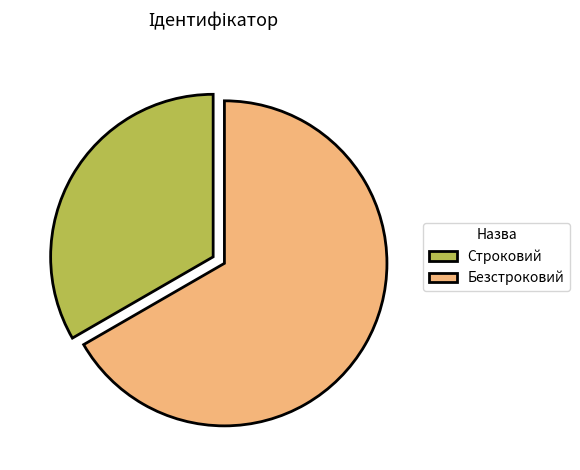

What is the smallest slice in the pie chart?

Строковий